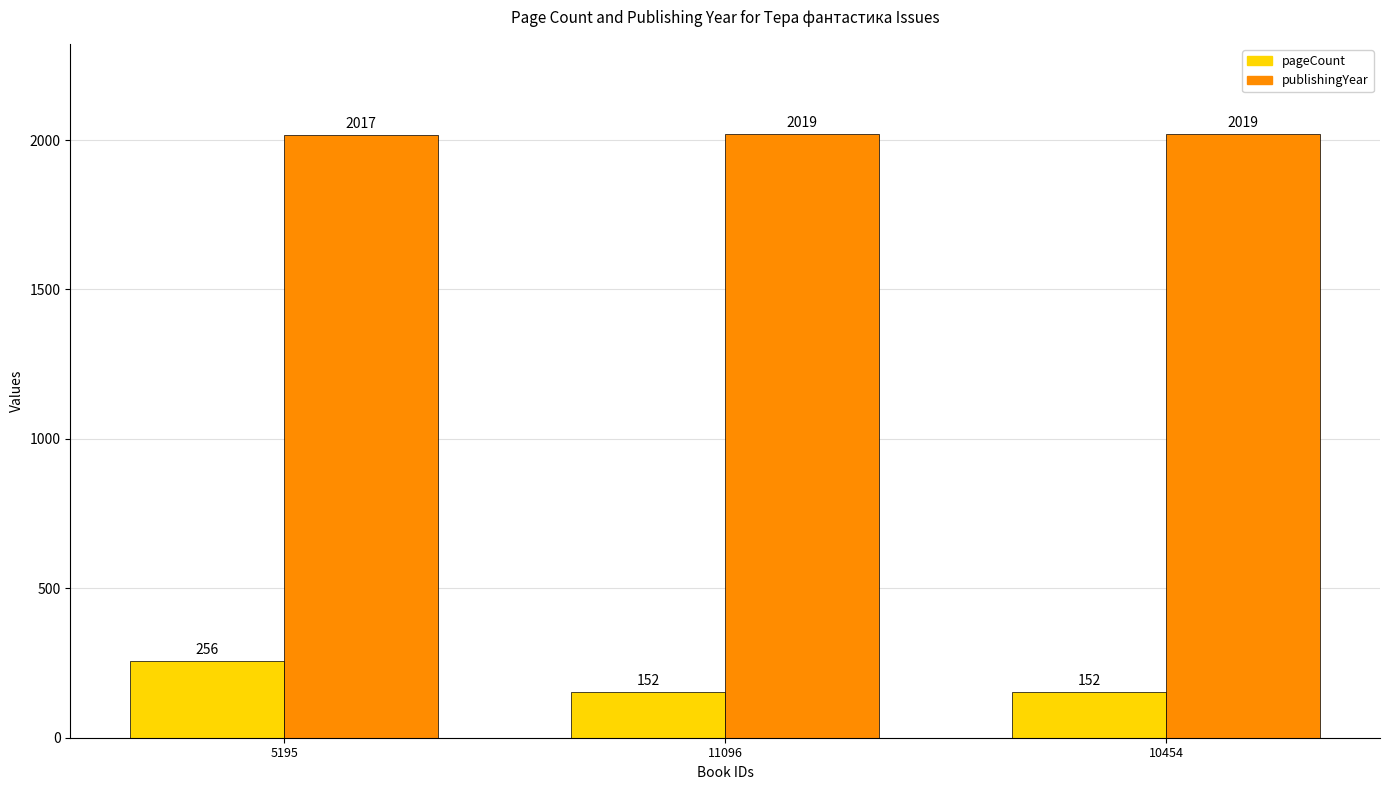

Which series has the widest spread of values?

pageCount